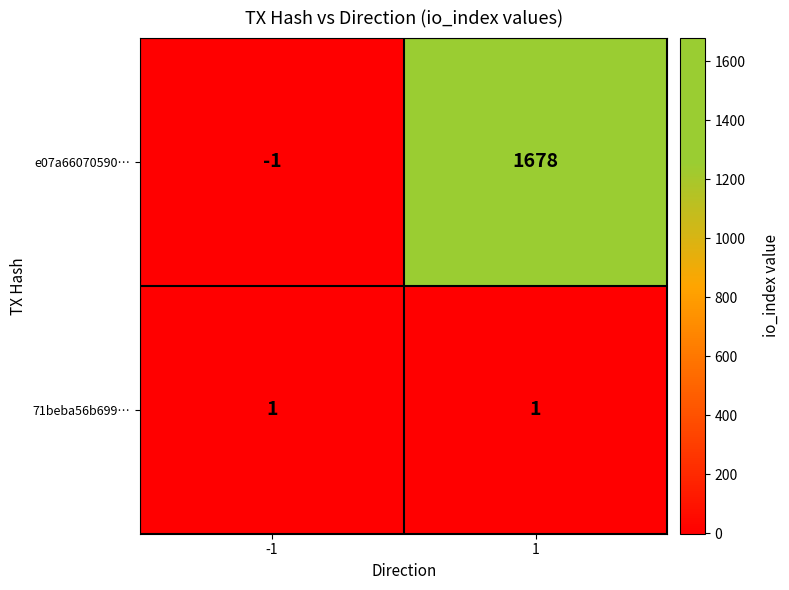

Is it true that 71beba56b699… equals 1 at 1?

True